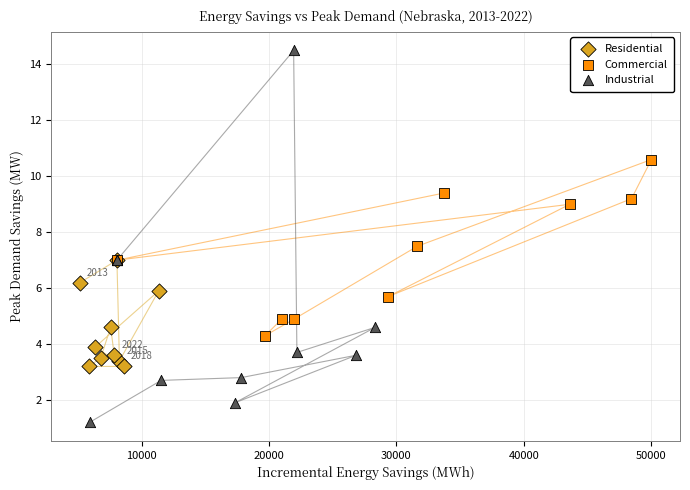

What are all the series names shown in the legend?

Residential, Commercial, Industrial